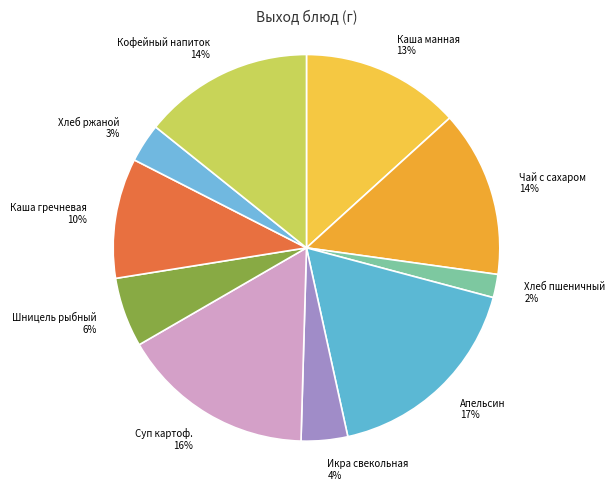

To the nearest percent, what is the difference between the Хлеб пшеничный and Суп картоф. slice percentages?

14%